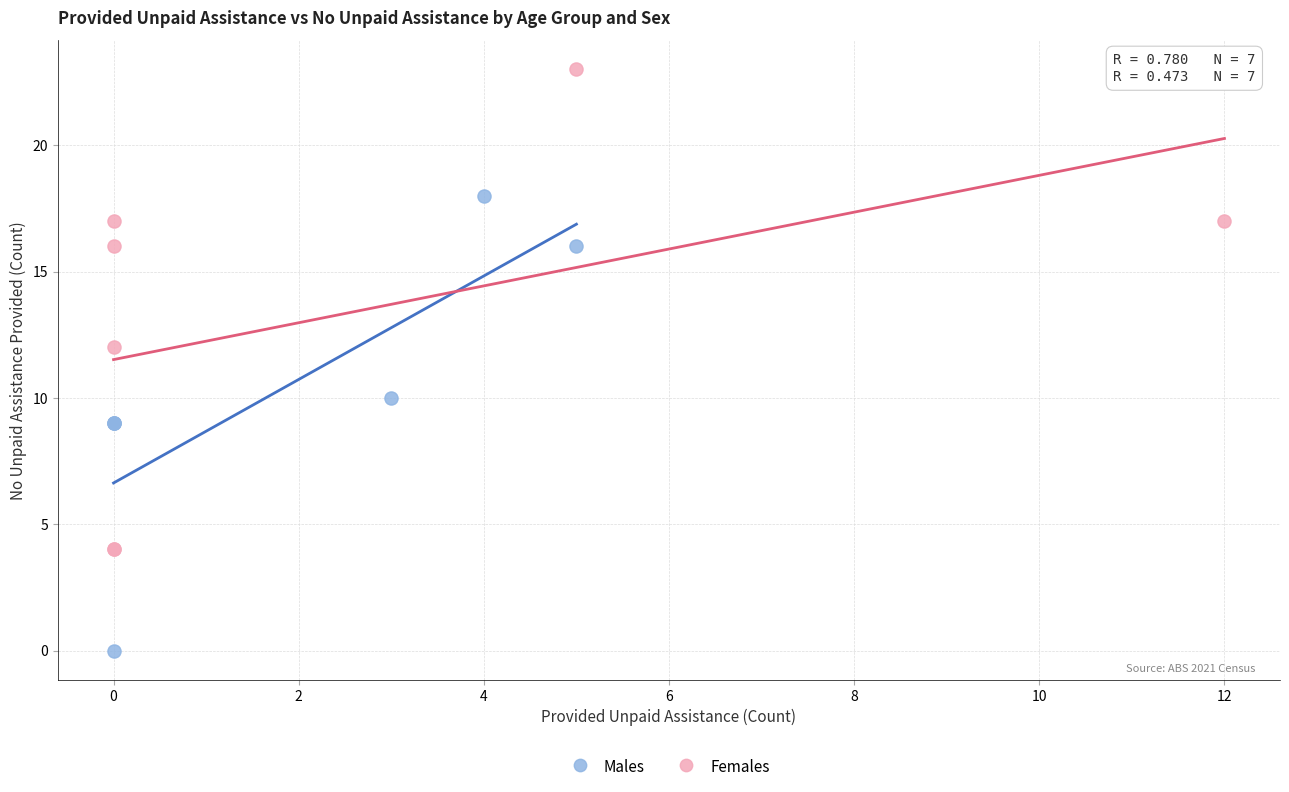

What are all the series names shown in the legend?

Males, Females